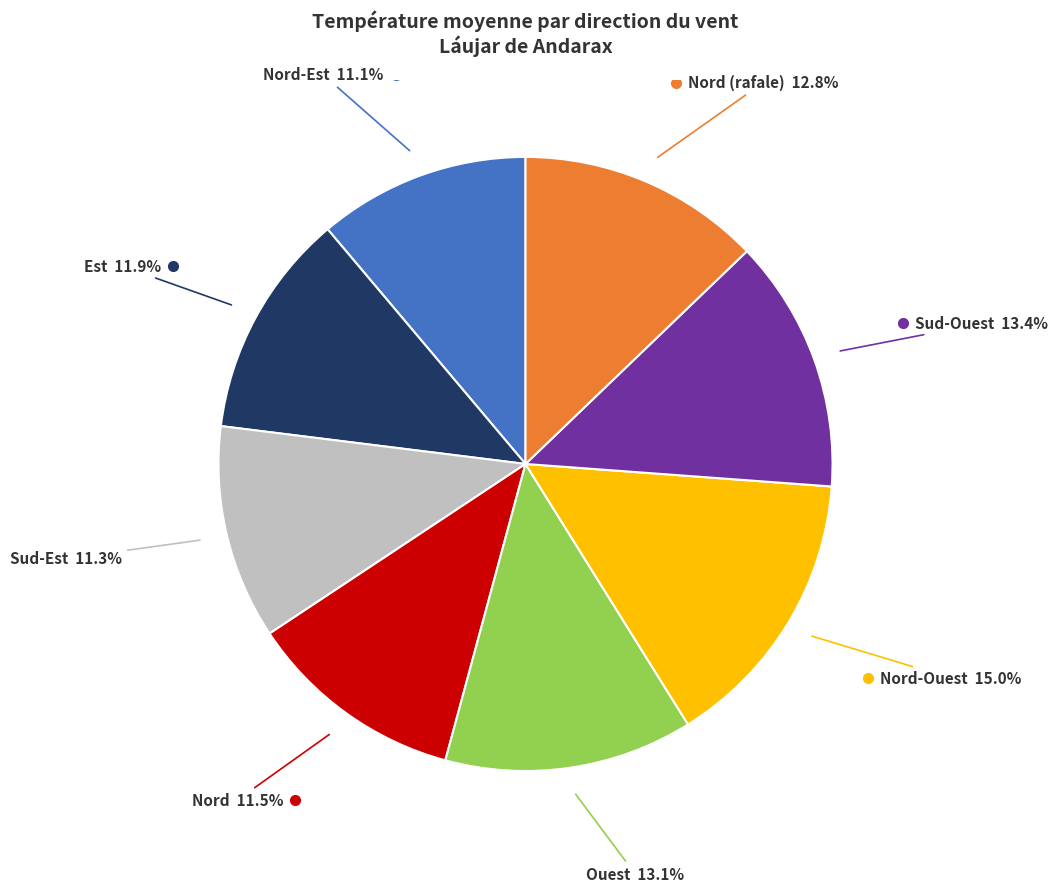

Is there any slice that represents more than half of the pie?

No